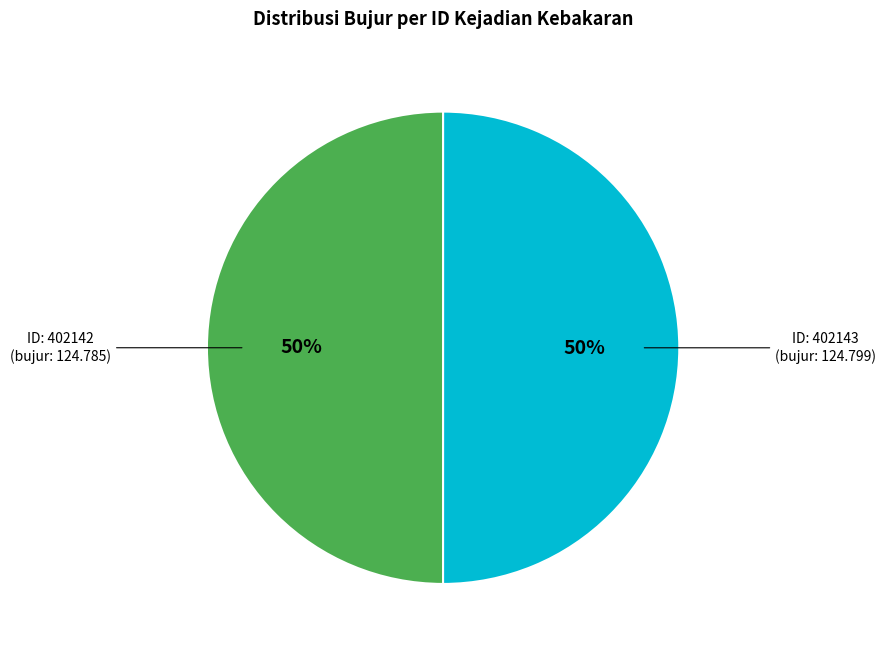

How many slices are in this pie chart?

2